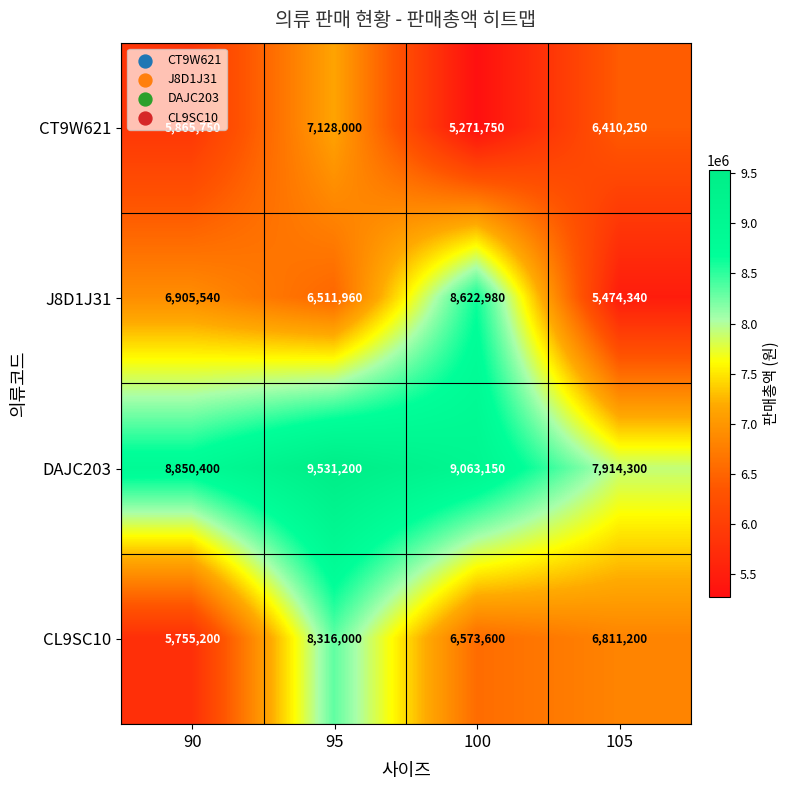

The J8D1J31 series shows 9394539 at 95. True or false?

False